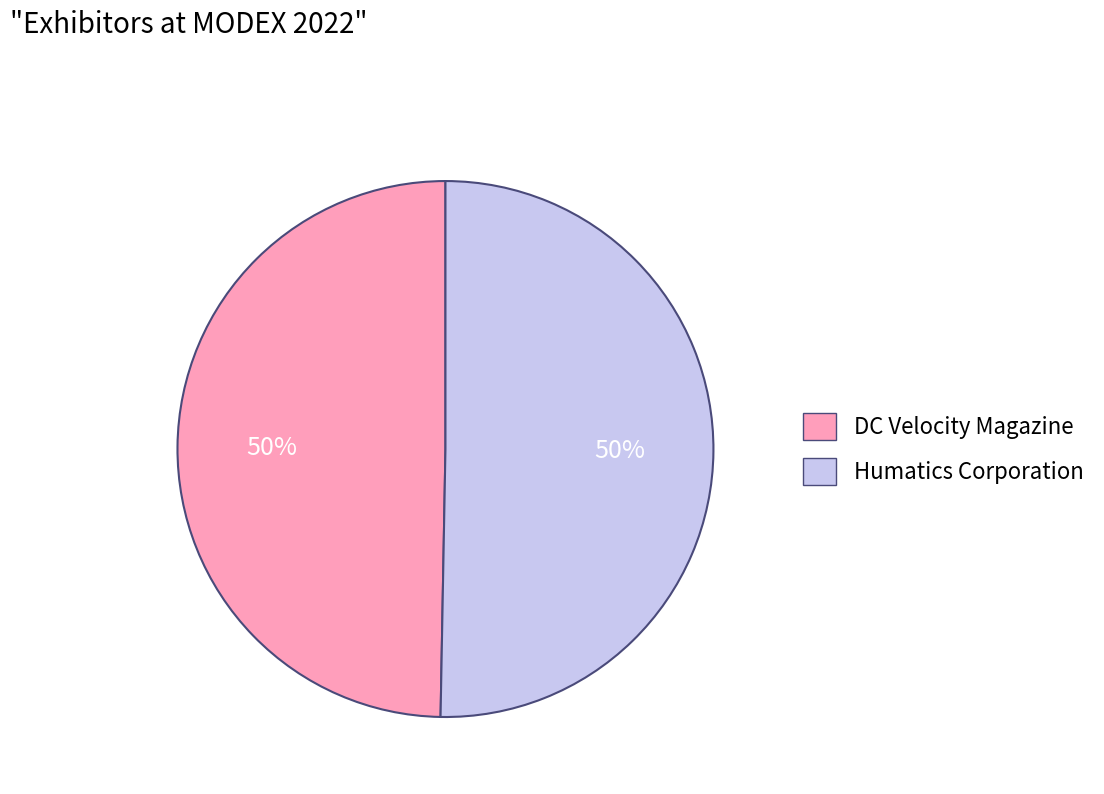

To the nearest percent, what percentage of the pie is Humatics Corporation?

50%